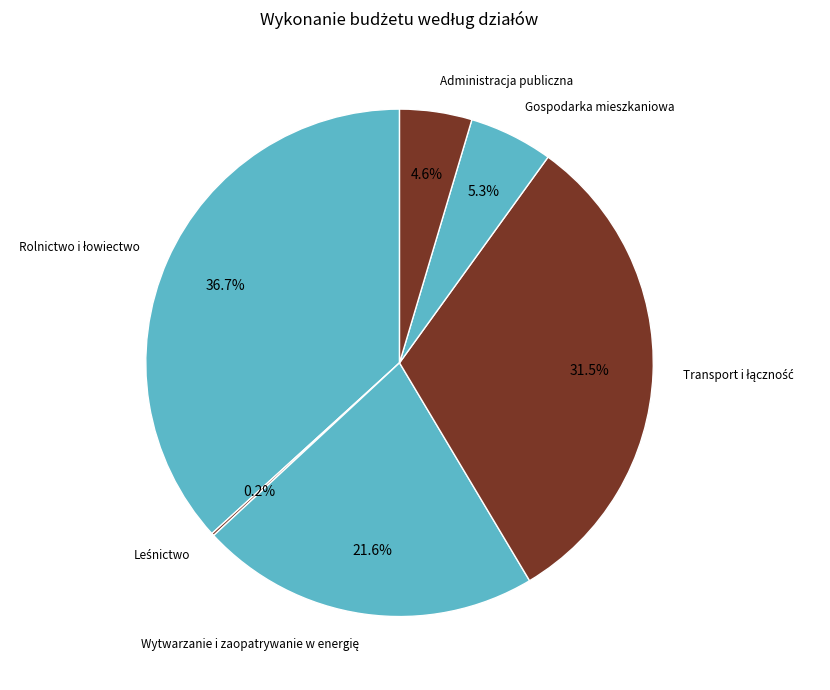

Is there a majority slice in this chart?

No